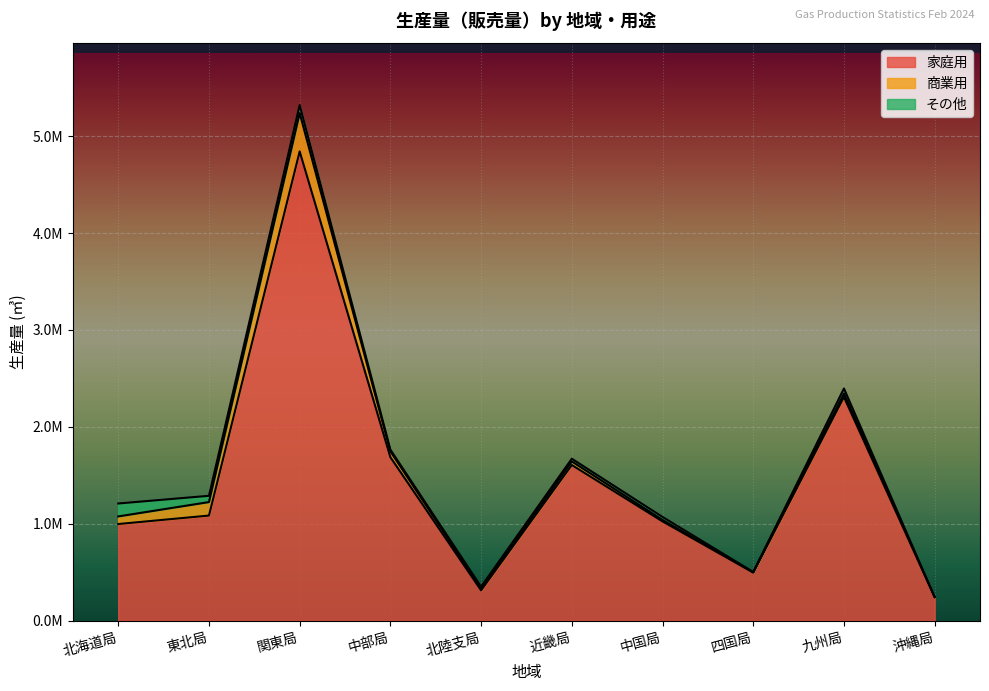

At which label does その他 reach its peak?

北海道局